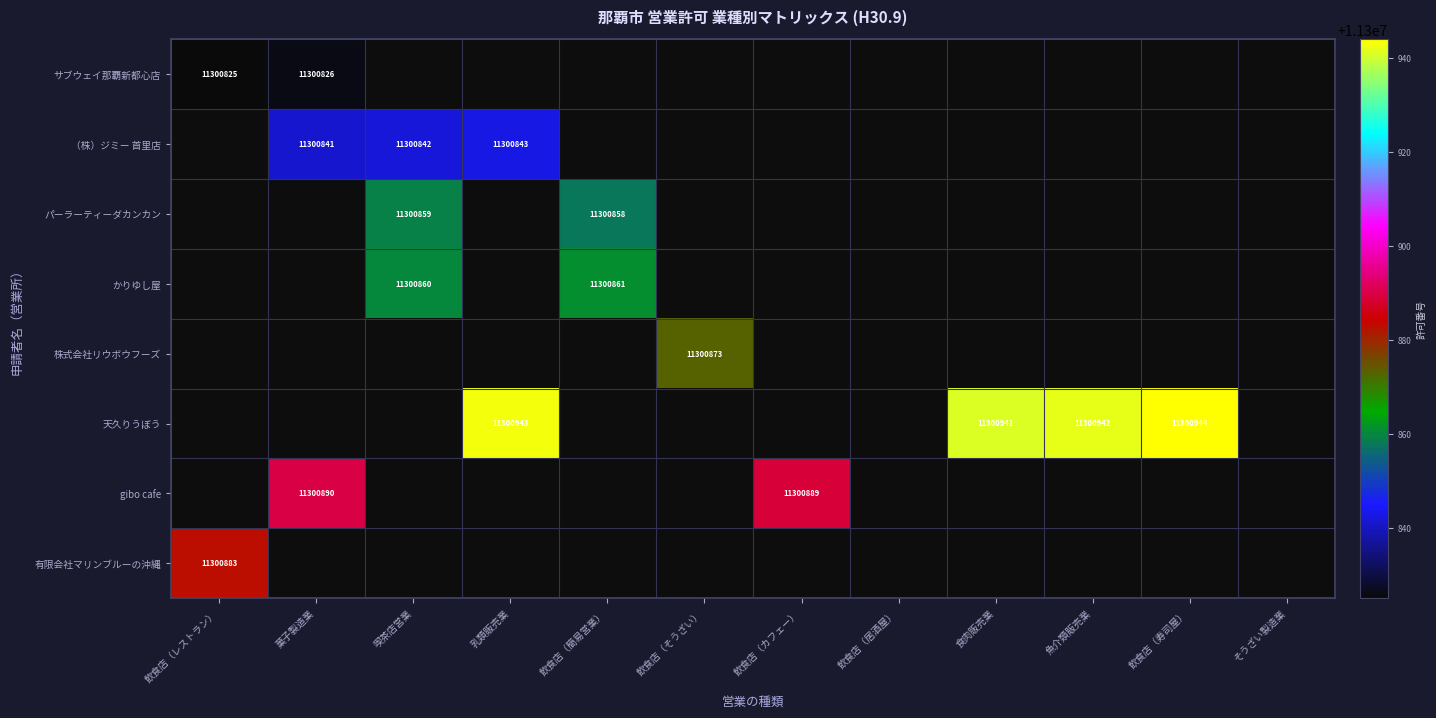

The value of （株）ジミー 首里店 at 菓子製造業 is 11300841. True or false?

True